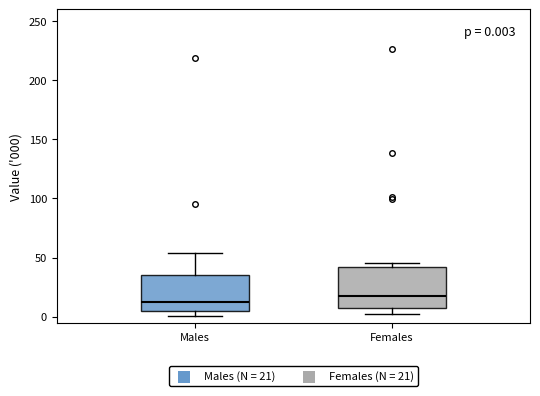

Which box's median line is the lowest?

Males